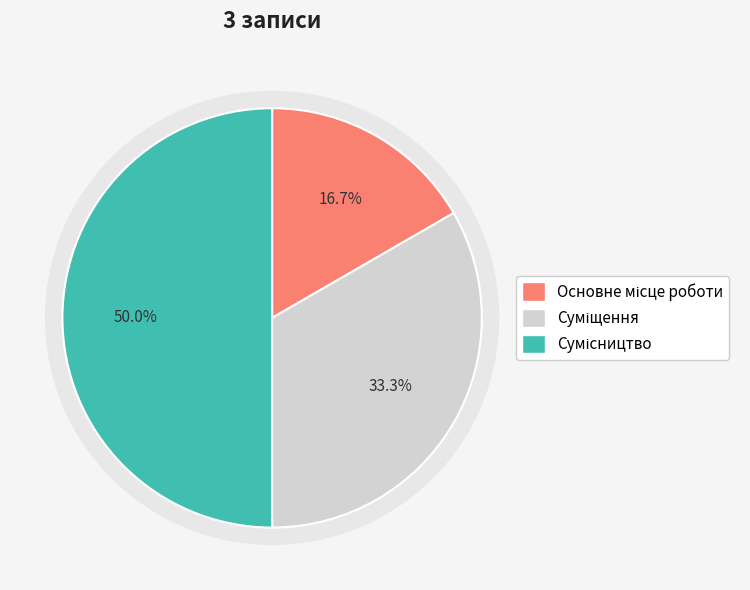

Do Основне місце роботи and Сумісництво together represent more than half of the pie?

Yes